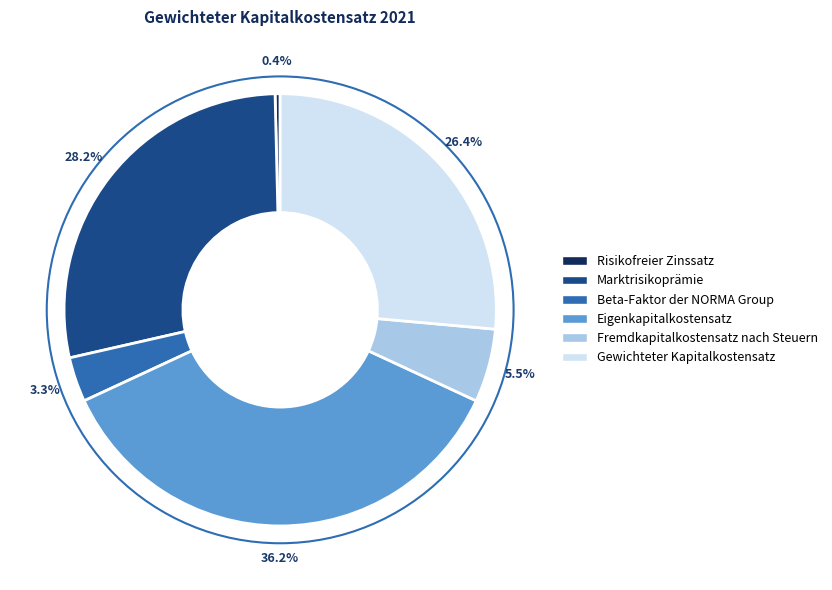

Rank the categories by value from highest to lowest.

Eigenkapitalkostensatz, Marktrisikoprämie, Gewichteter Kapitalkostensatz, Fremdkapitalkostensatz nach Steuern, Beta-Faktor der NORMA Group, Risikofreier Zinssatz